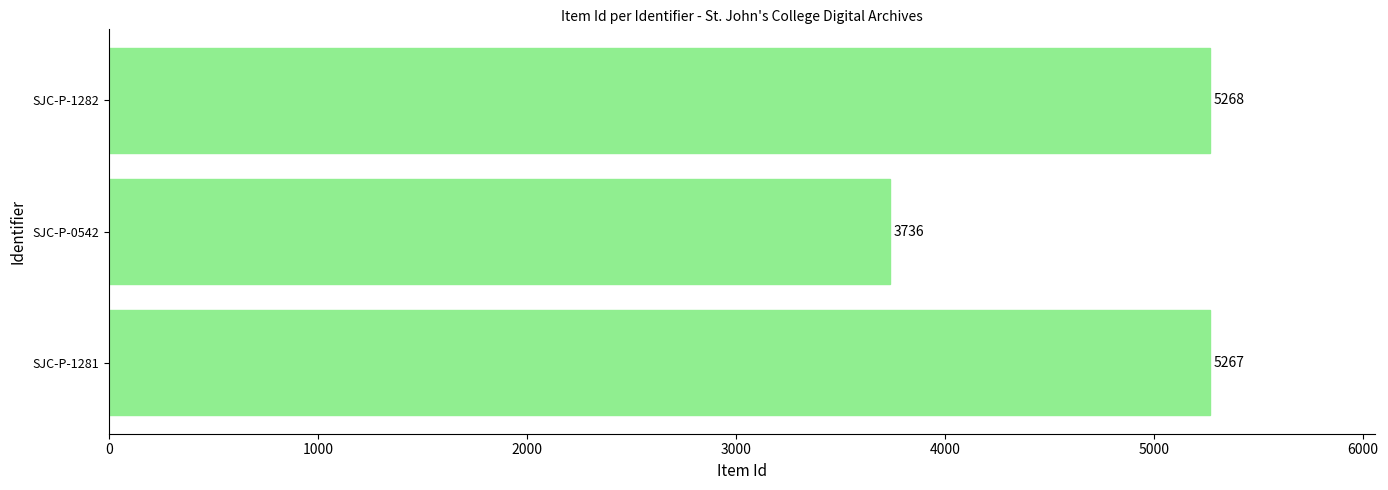

What is the sum of all values?

14271